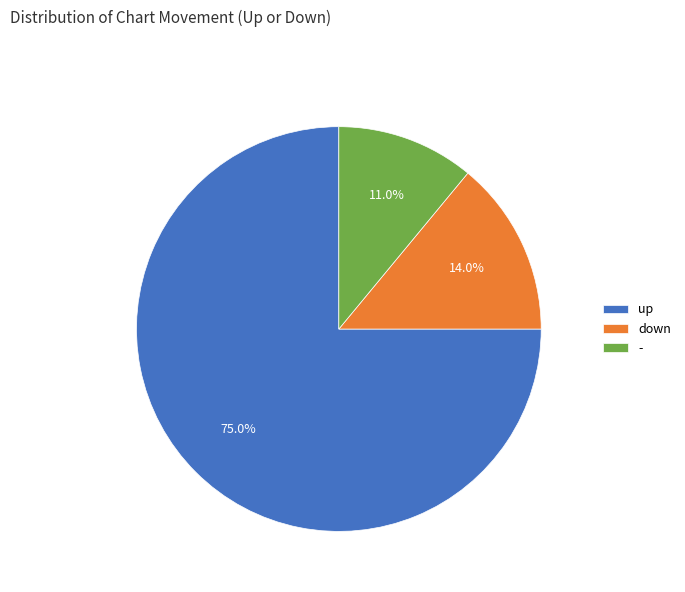

How many segments does this pie chart have?

3